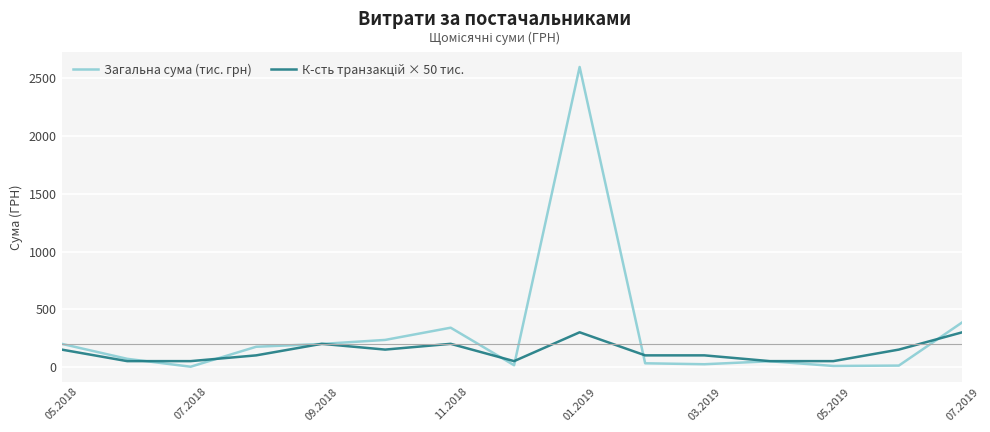

Which series has the largest total across all categories?

Загальна сума (тис. грн)